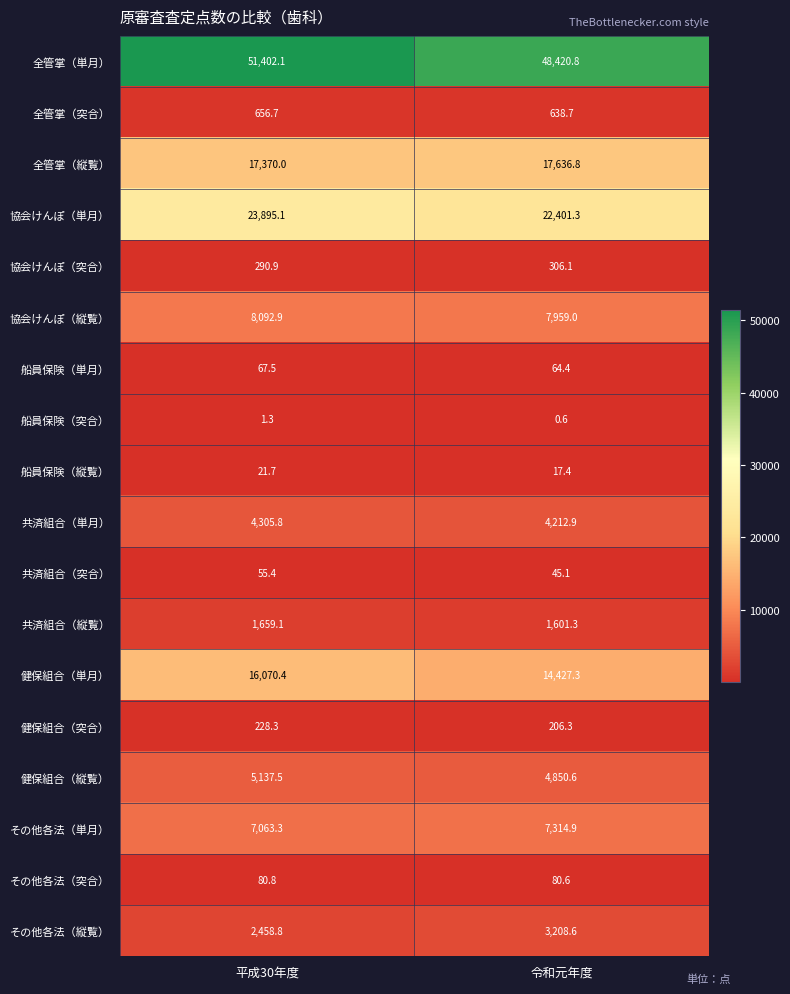

Which series has the largest range (max minus min)?

全管掌（単月）